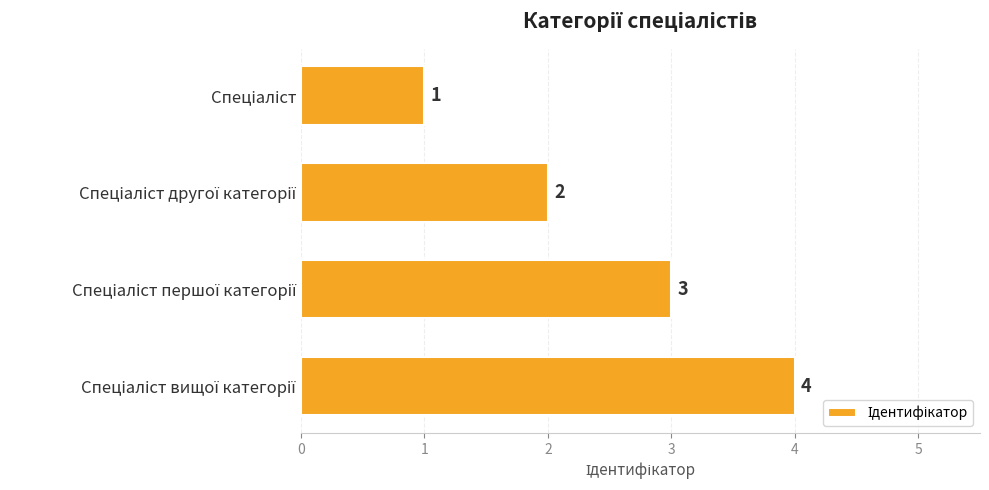

Count the number of data series in this chart.

1